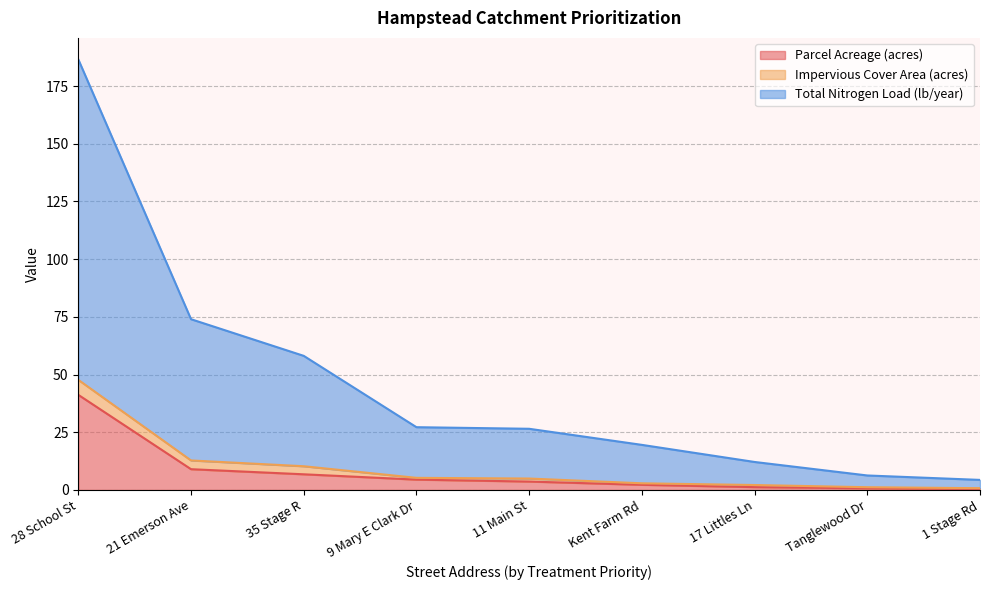

What is the value of the Parcel Acreage (acres) point at the 9th from the left?

0.5